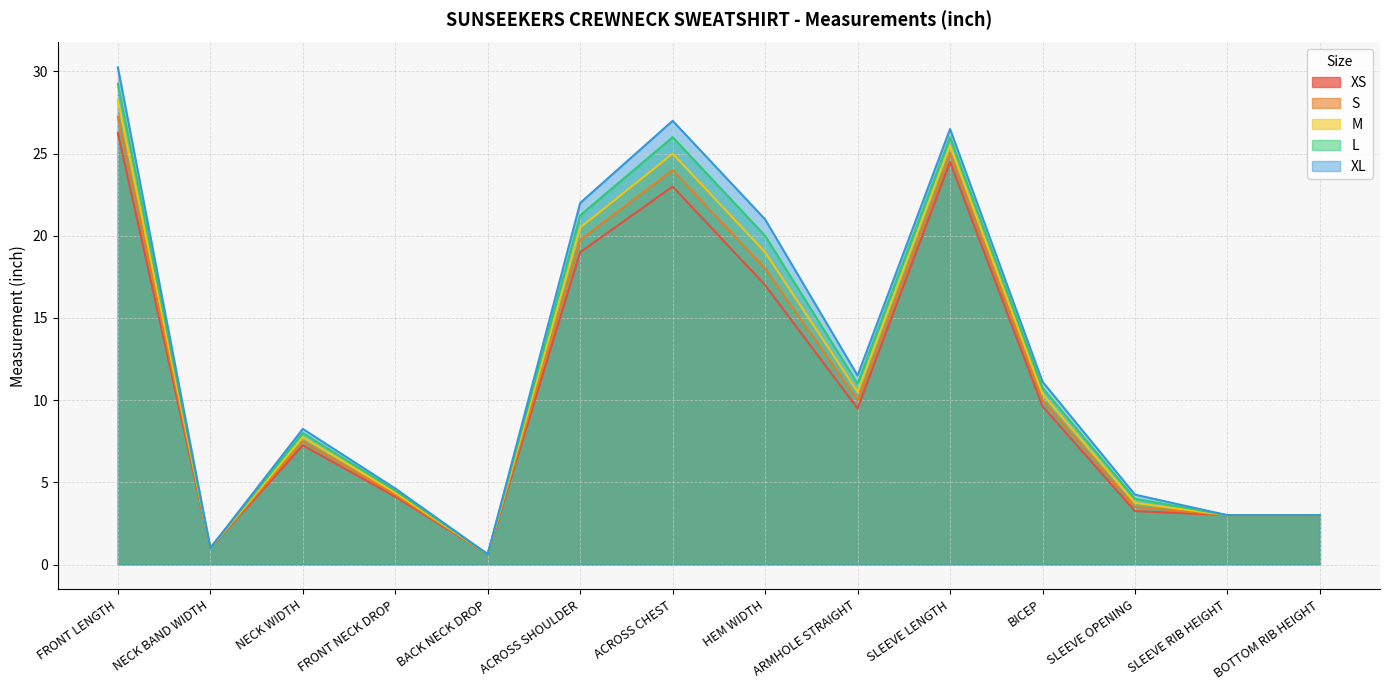

True or false: XS has more than 1 points higher than both neighbors.

True